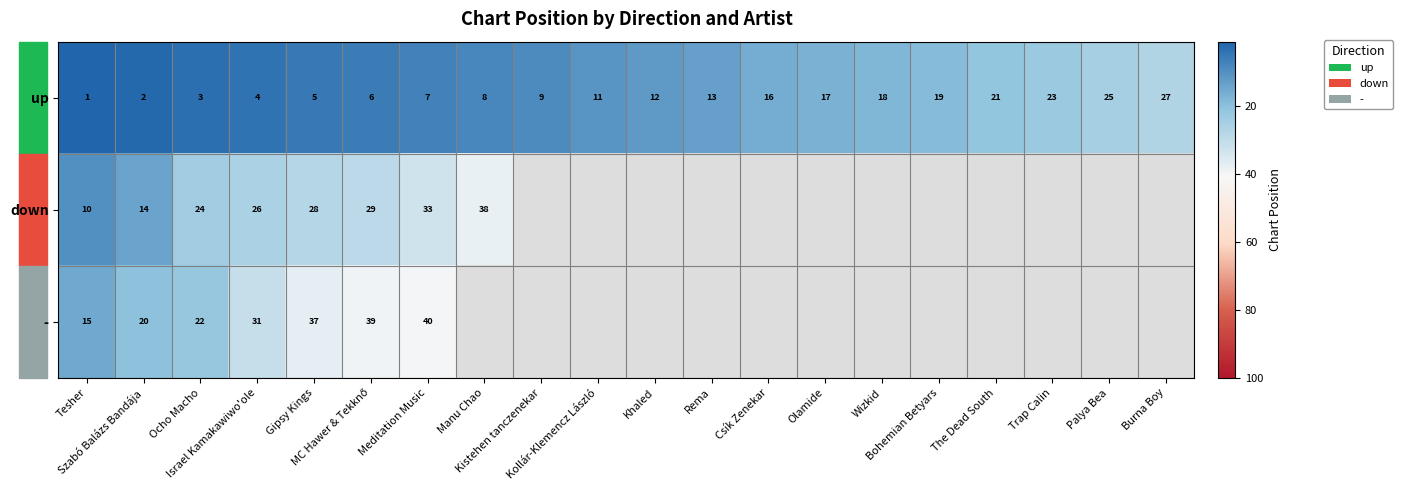

What is the smallest value displayed?

1.0